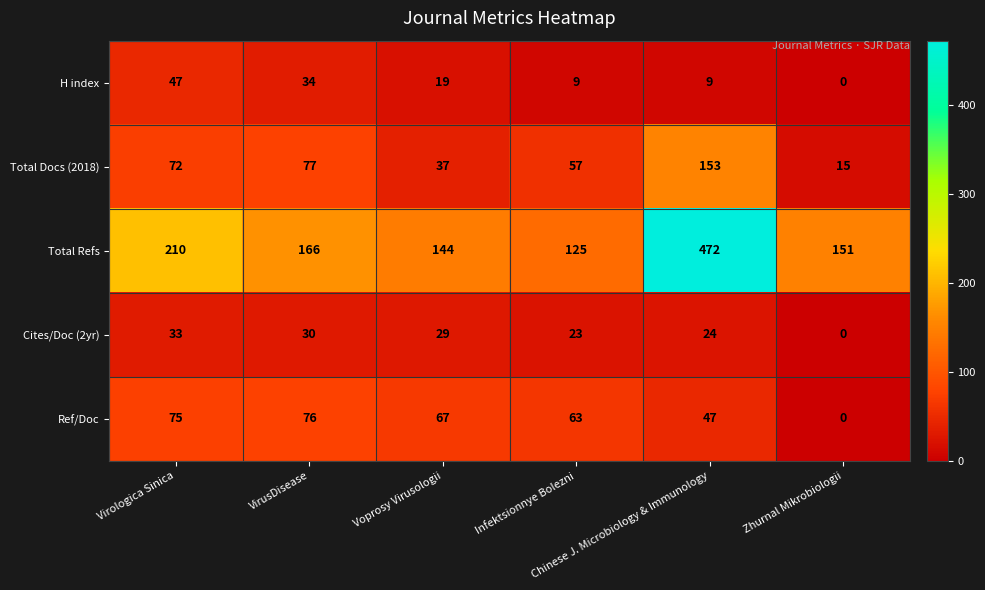

What is the greatest value displayed?

472